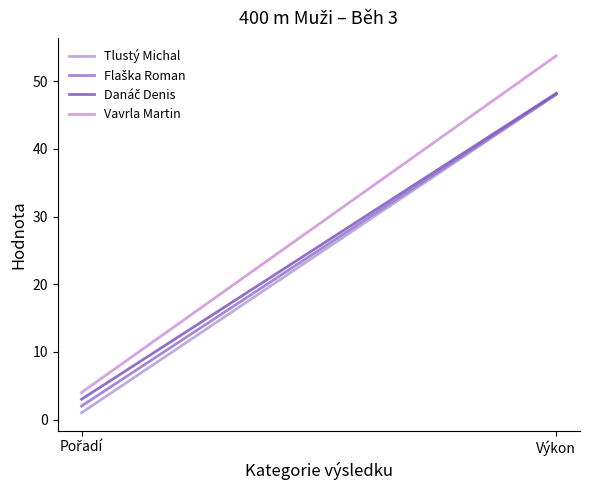

How many data points in Tlustý Michal are above 48?

1